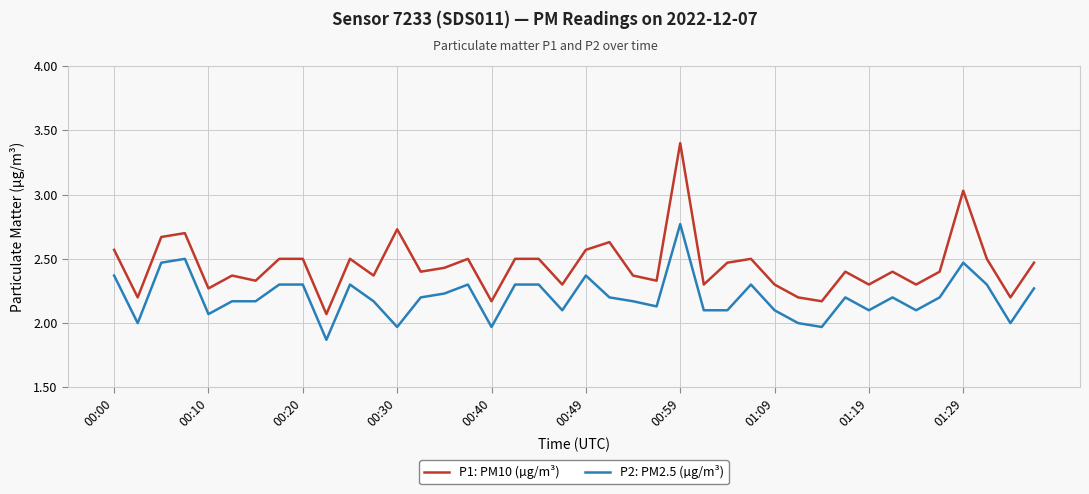

Which series has the largest range (max minus min)?

P1: PM10 (µg/m³)